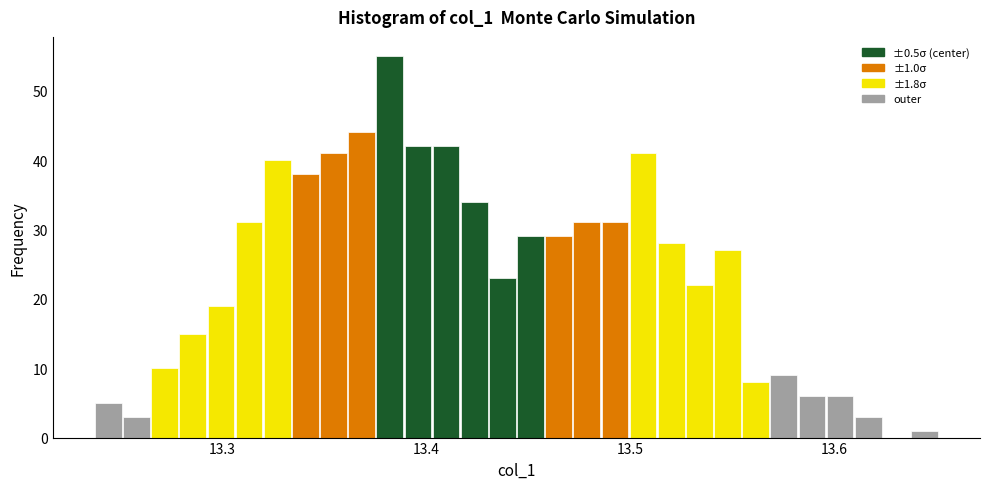

Around what value on the x-axis is the tallest bar? Give the approximate position of its centre, as read against the axis.

13.38